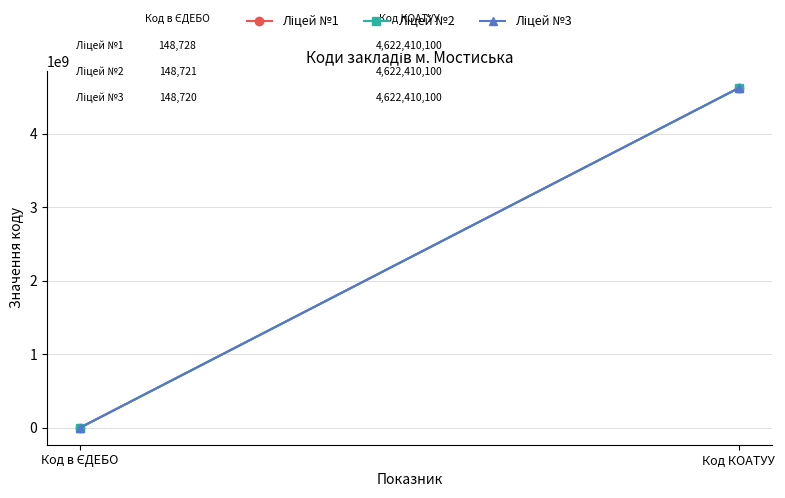

Reading right to left, extract all data points from this chart.

Ліцей №1: Код КОАТУУ=4622410100	Код в ЄДЕБО=148728
Ліцей №2: Код КОАТУУ=4622410100	Код в ЄДЕБО=148721
Ліцей №3: Код КОАТУУ=4622410100	Код в ЄДЕБО=148720